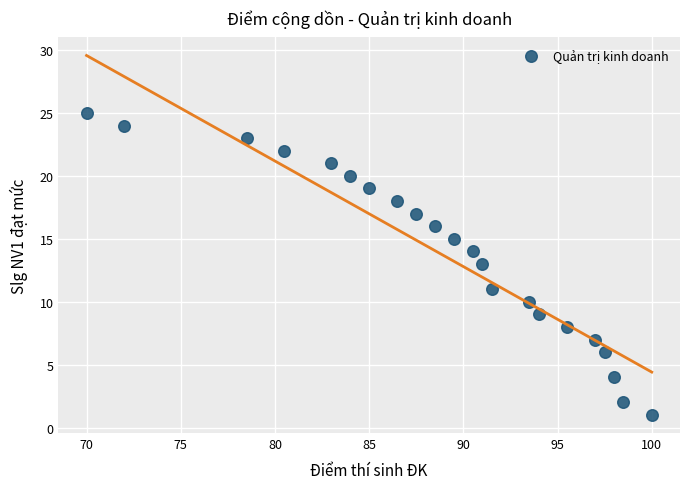

What is the range of Y values (max minus min)?

24